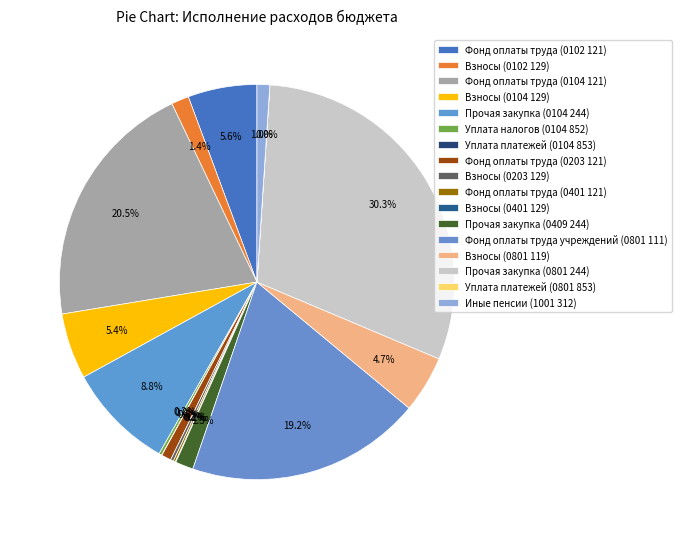

Between Прочая закупка (0801 244) and Уплата налогов (0104 852), which is larger?

Прочая закупка (0801 244)